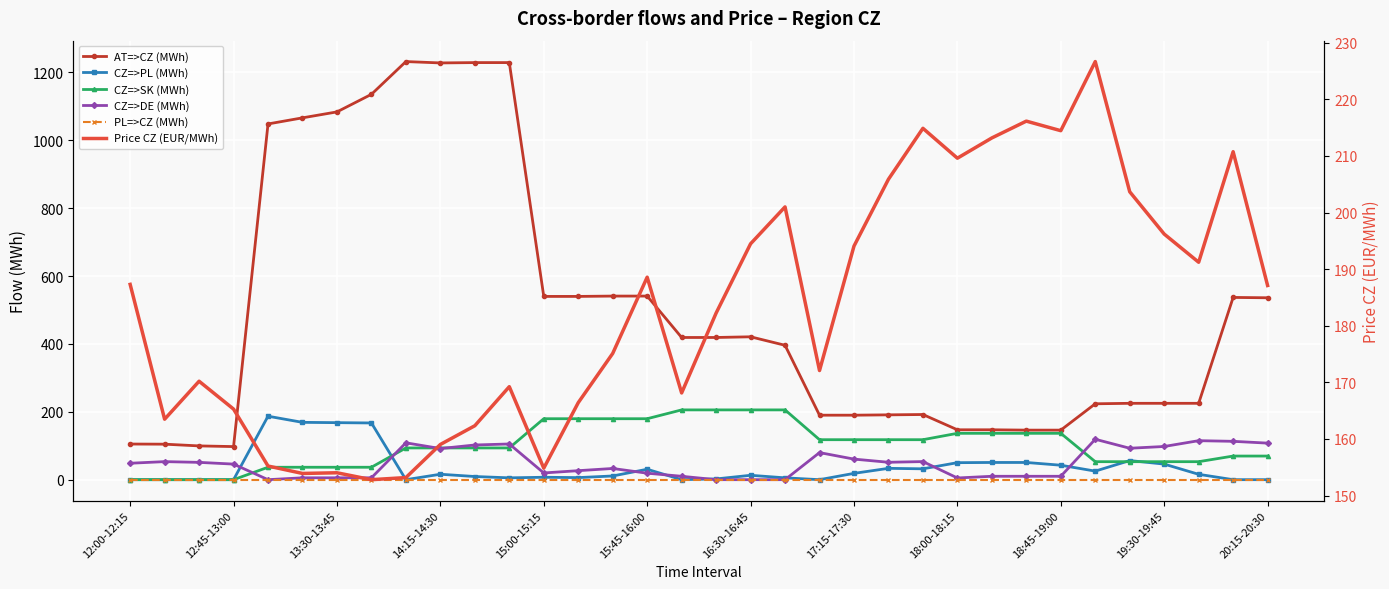

Reading left to right, list all the values displayed in this chart.

AT=>CZ (MWh): 105.0	104.6	99.5	97.5	1048.2	1066.2	1083.7	1135.5	1232.0	1228.0	1229.0	1229.0	540.0	540.0	541.0	541.0	419.0	419.0	421.0	396.0	190.0	190.0	191.0	192.0	147.0	147.0	146.0	146.0	223.6	225.0	225.0	225.0	537.0	536.0
CZ=>PL (MWh): 0.0	0.0	0.0	0.0	187.0	168.9	168.0	167.1	0.0	16.0	9.3	5.4	7.1	6.1	10.9	30.7	0.0	2.2	12.9	5.4	0.0	18.6	33.4	32.0	50.1	50.7	50.7	42.6	25.2	56.3	45.9	15.8	0.0	0.0
CZ=>SK (MWh): 0.0	0.0	0.0	0.0	36.6	36.6	36.6	36.6	93.5	93.5	93.5	93.5	179.6	179.6	179.6	179.6	205.6	205.6	205.6	205.6	117.8	117.8	117.8	117.8	136.6	136.6	136.6	136.6	53.0	53.0	53.0	53.0	69.6	69.6
CZ=>DE (MWh): 48.4	53.2	51.0	45.9	0.0	5.5	5.5	5.5	108.6	91.7	102.2	105.2	19.8	26.5	33.0	19.1	10.0	0.0	0.0	0.0	79.8	60.6	51.3	53.3	5.0	10.0	10.0	10.0	119.1	92.6	97.8	114.9	113.0	107.7
PL=>CZ (MWh): 0.0	0.0	0.0	0.0	0.0	0.0	0.0	0.0	0.0	0.0	0.0	0.0	0.0	0.0	0.0	0.0	0.0	0.0	0.0	0.0	0.0	0.0	0.0	0.0	0.0	0.0	0.0	0.0	0.0	0.0	0.0	0.0	0.0	0.0
Price CZ (EUR/MWh): 187.3	163.5	170.2	165.3	155.2	153.9	154.0	152.8	153.2	159.0	162.3	169.2	154.8	166.4	175.1	188.6	168.1	182.2	194.5	201.0	172.1	194.1	205.9	214.9	209.6	213.2	216.2	214.5	226.7	203.7	196.2	191.2	210.8	187.1